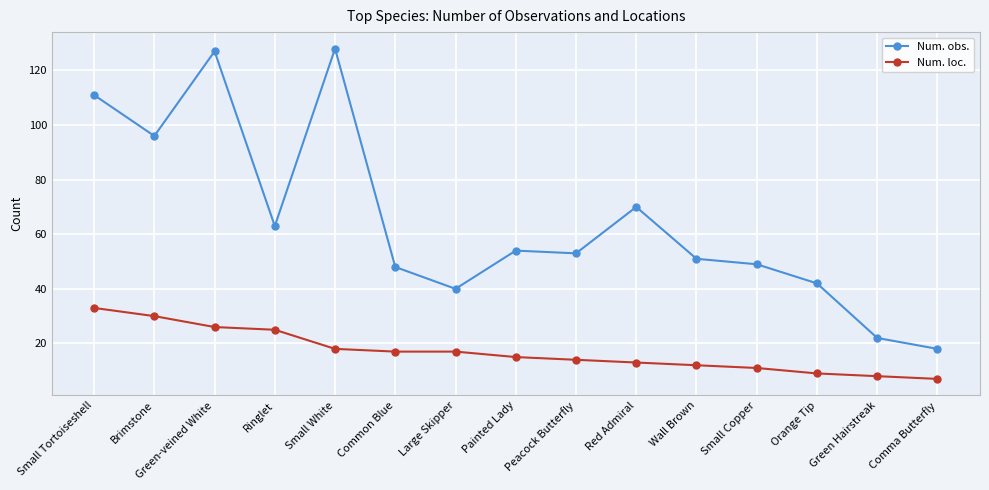

True or false: Num. obs. and Num. loc. cross at least once.

False